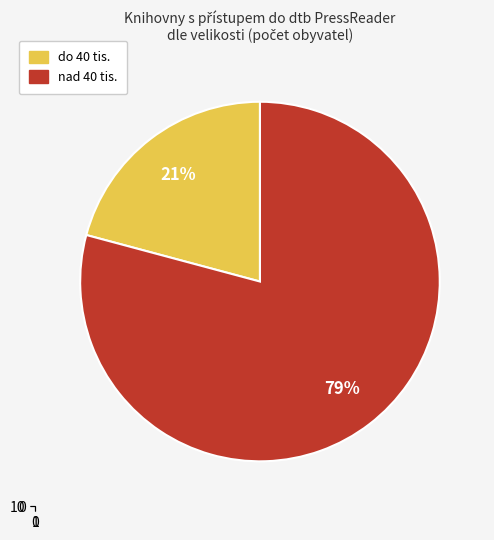

Which has a higher value, nad 40 tis. or do 40 tis.?

nad 40 tis.